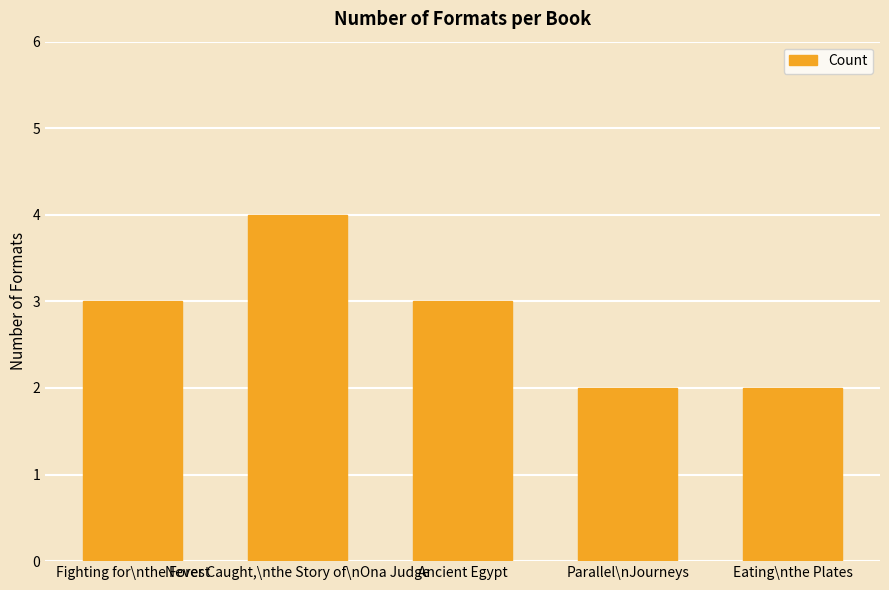

What is the label of the 2nd bar from the right?

Parallel\nJourneys